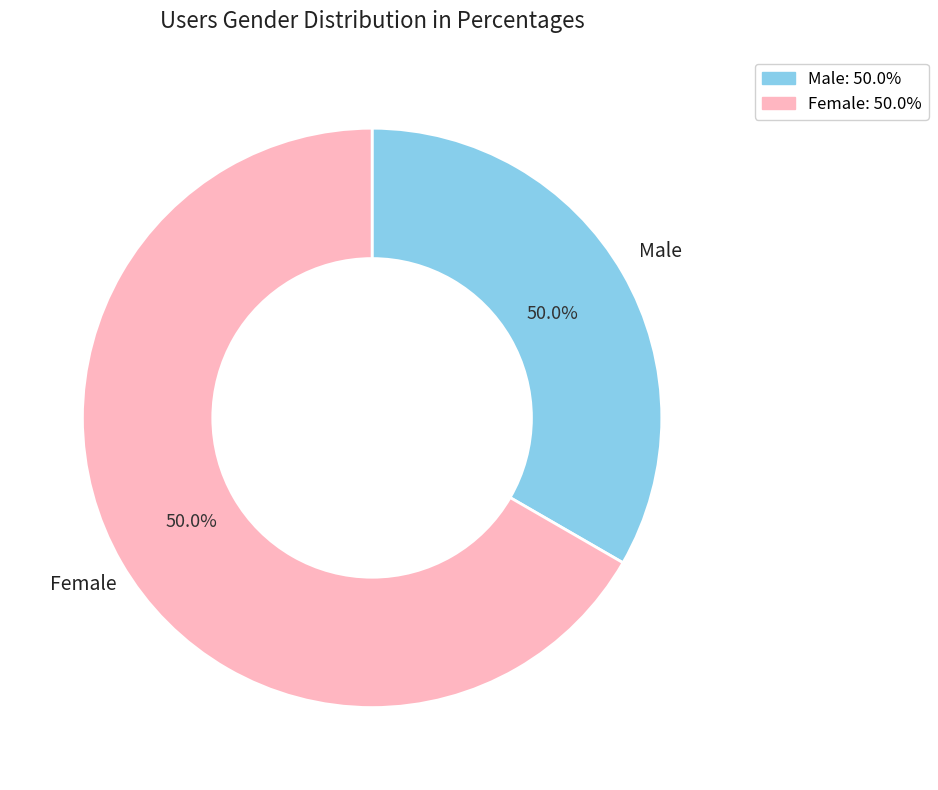

To the nearest percent, what percentage of the pie is Жіноча?

67%